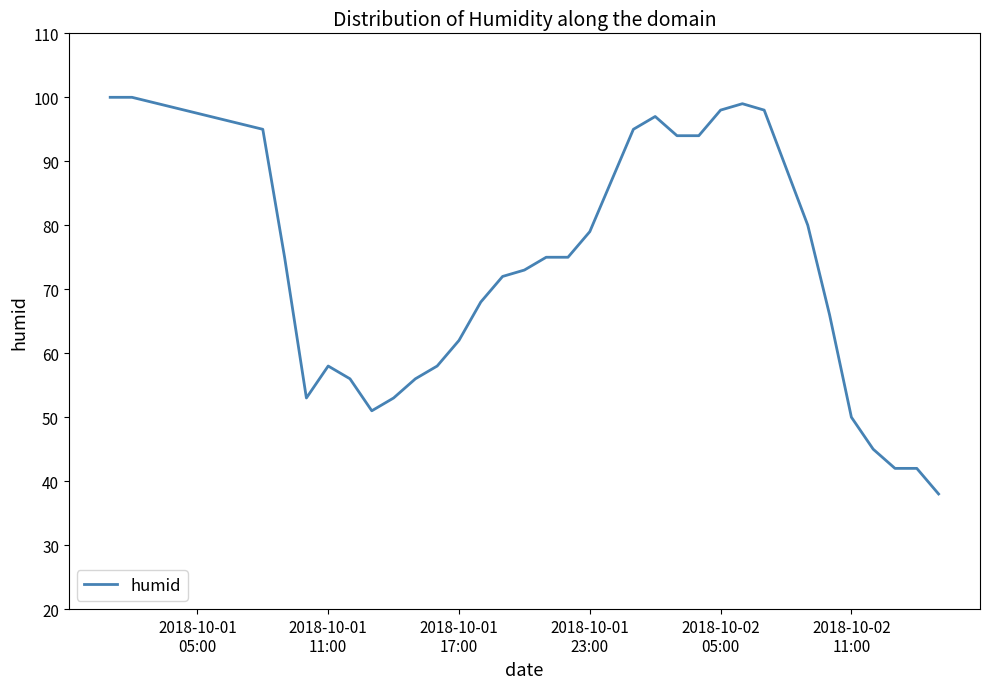

How many values are below 75?

17